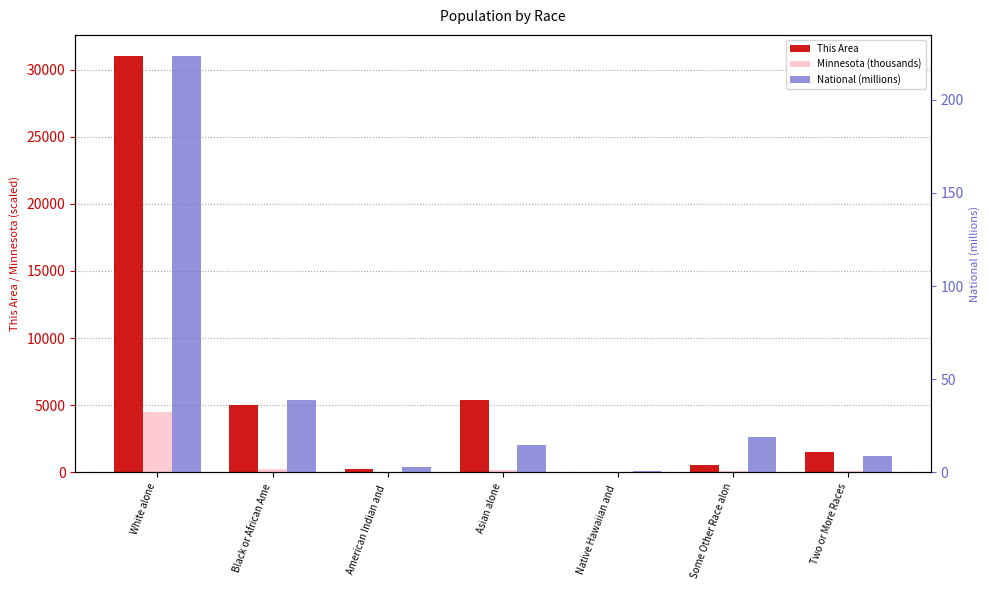

How many groups of bars are there?

7